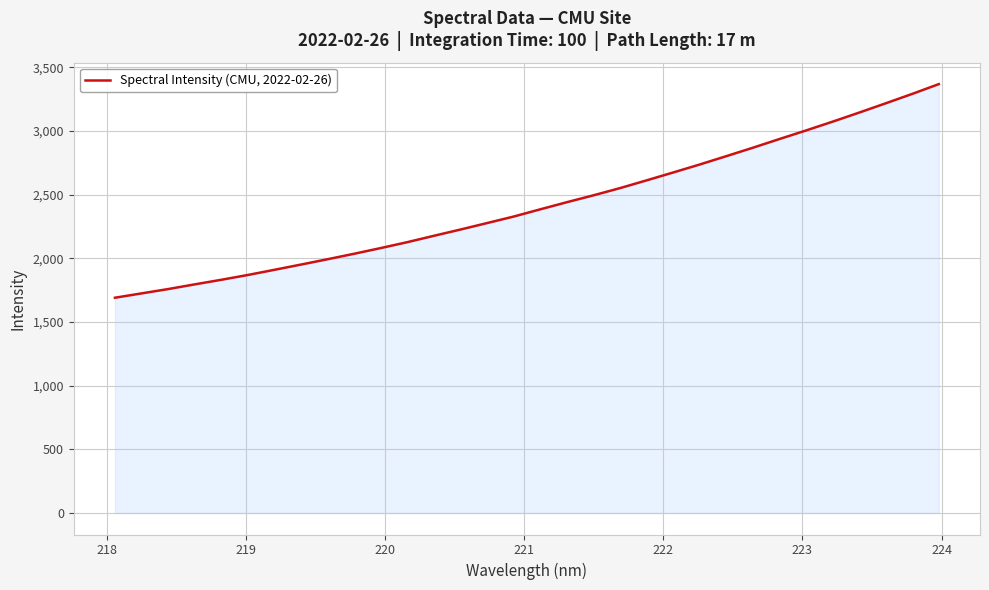

What is the difference between the maximum and second lowest values?

1642.6